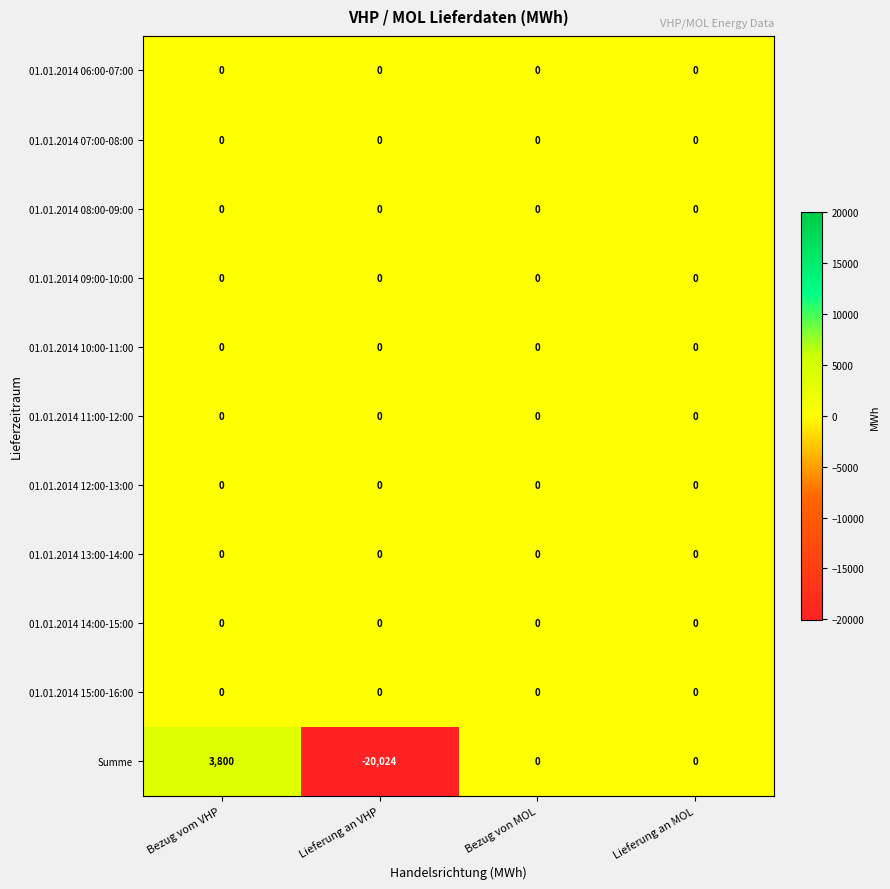

At which category is the sum across all series the highest?

Bezug vom VHP